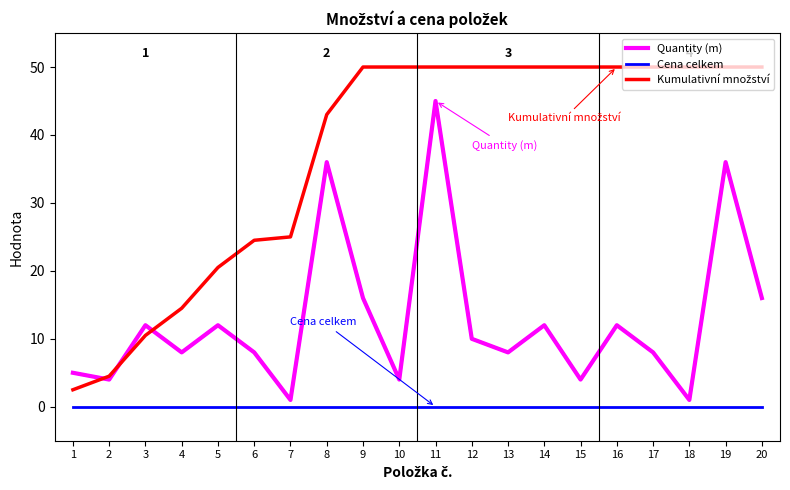

What is the total value across all series at 16?

62.0